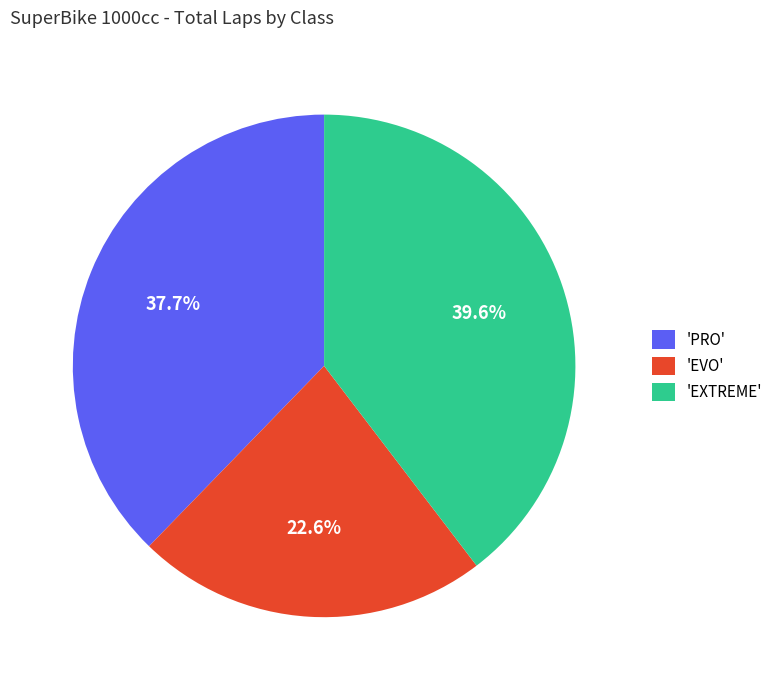

What is the ratio of the value at 'EVO' to the value at 'PRO'?

0.6